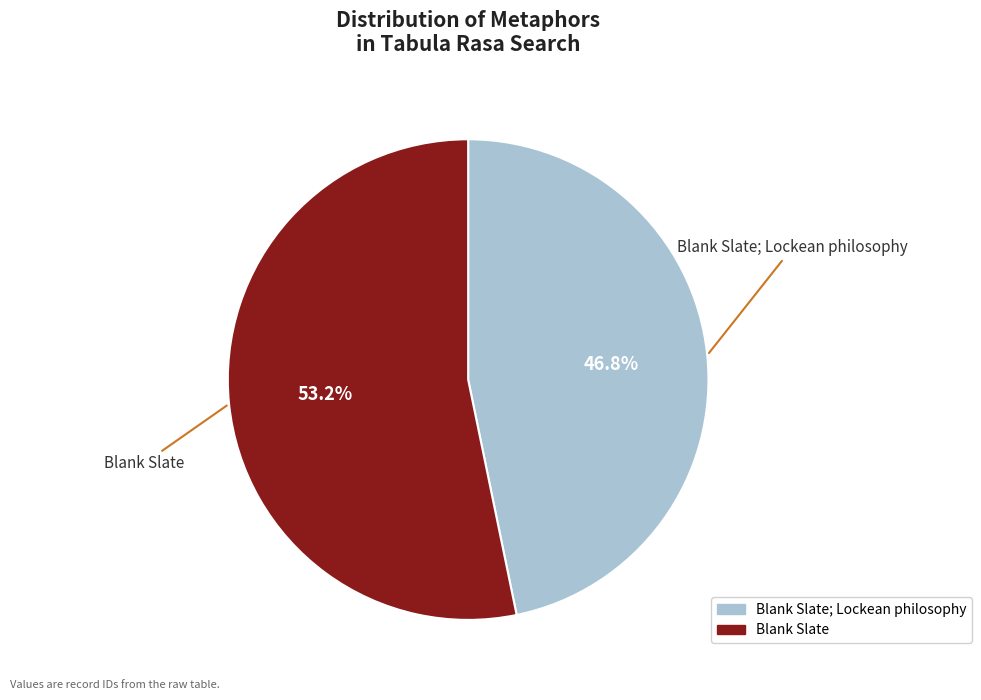

Is there any slice that represents more than half of the pie?

Yes